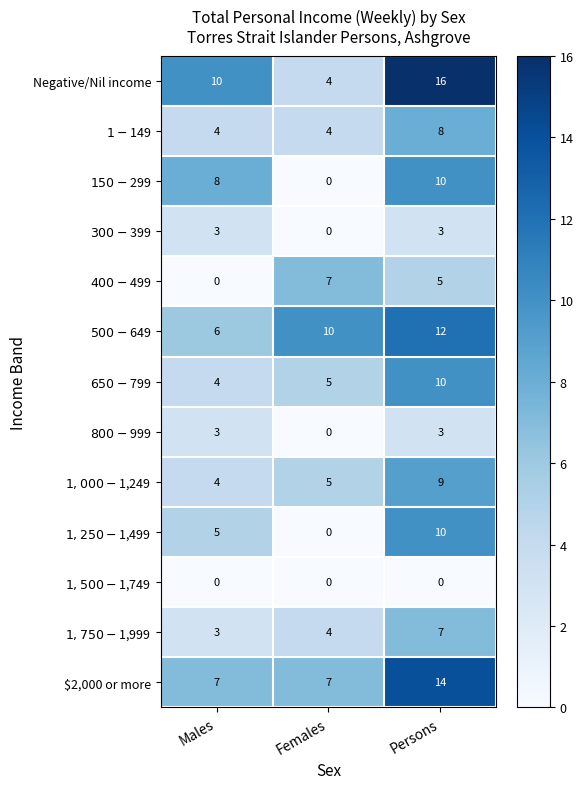

Which series changed the most between Males and Females?

$150-$299